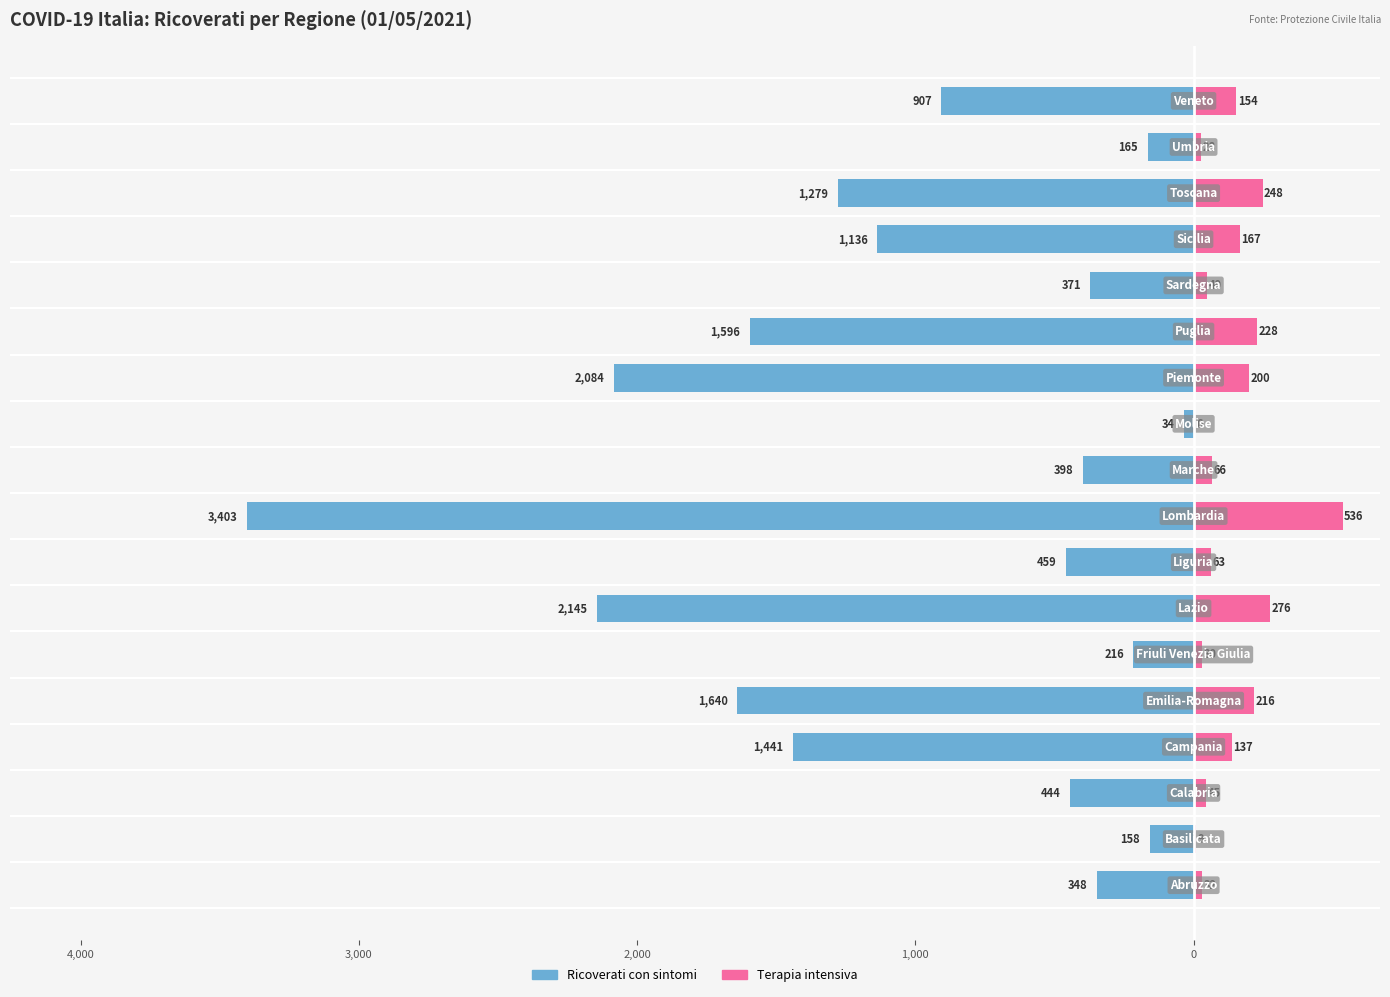

What is the value of the Terapia intensiva bar at the 13th from the left?

228